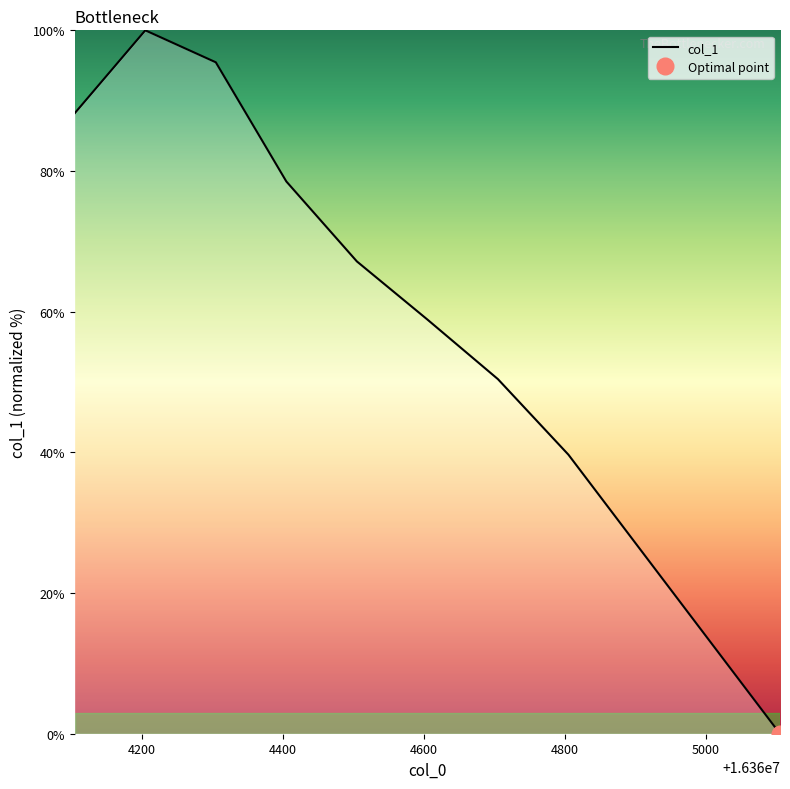

What is the average value?

64.3